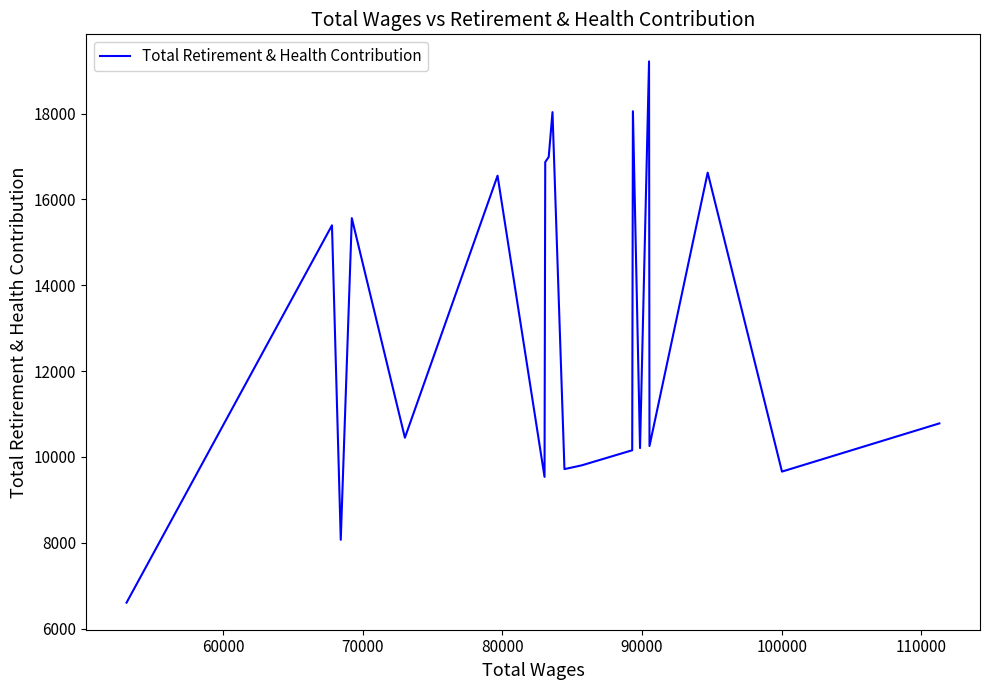

What is the difference between the maximum and minimum values?

12612